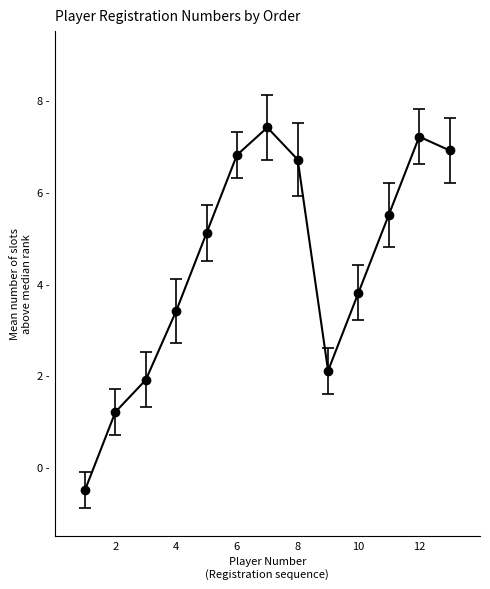

Which category has the lowest value across all series?

1